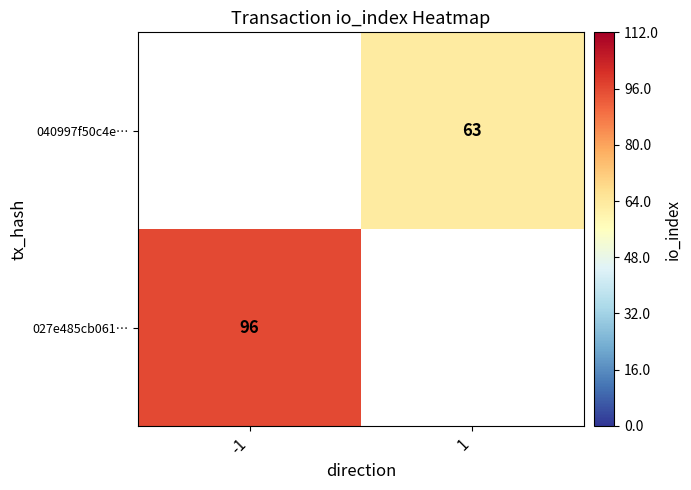

At how many categories does at least one series exceed 81?

1